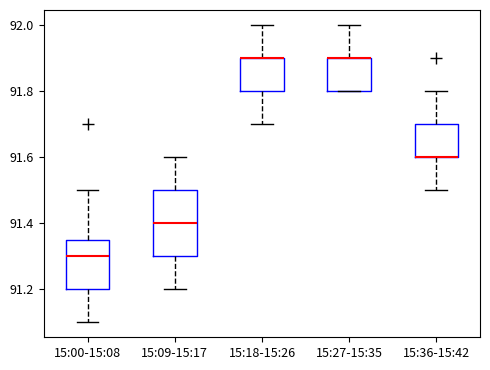

Where is the lower edge of the box for 15:27-15:35 on the y-axis? The values are not printed on the chart, so give them approximately, as read against the axis.

91.80